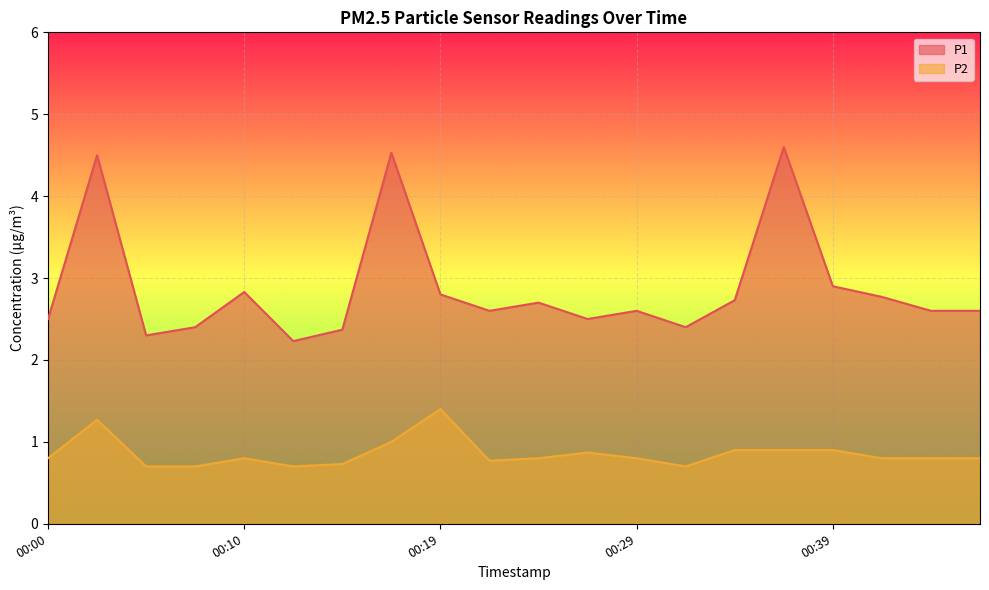

What is the average value of the P2 series?

0.9